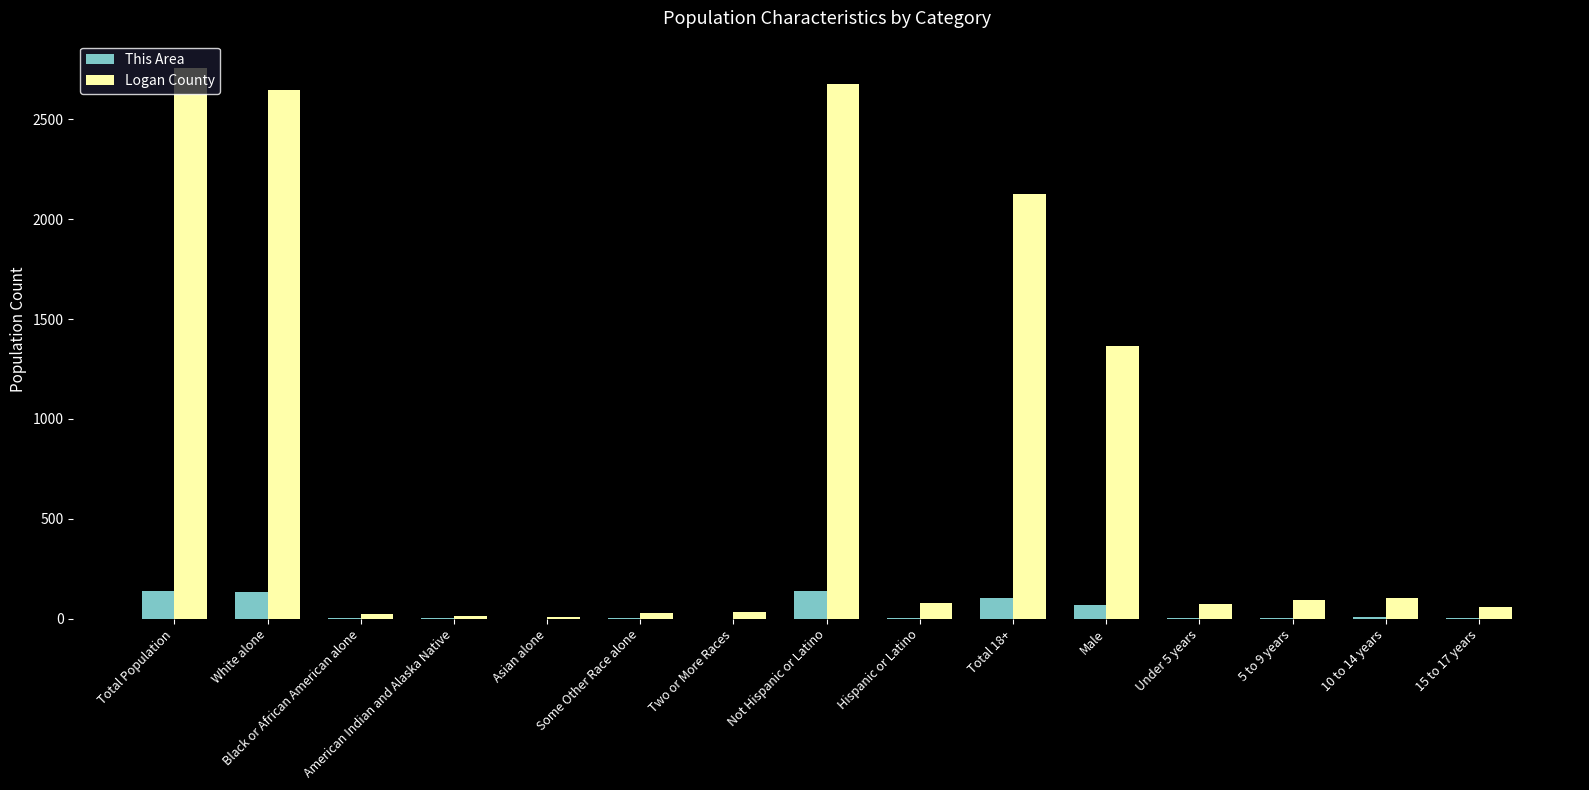

The value of Logan County at Hispanic or Latino is 80. True or false?

True